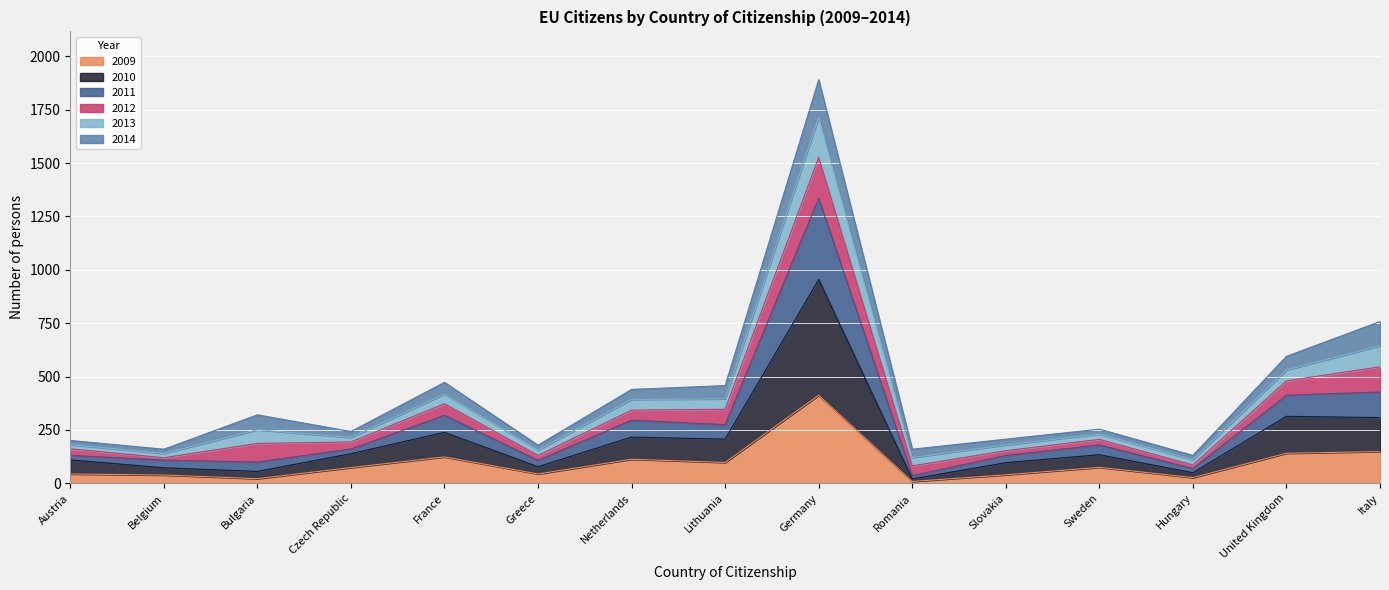

What is the difference between the maximum and minimum values in the 2009 series?

404